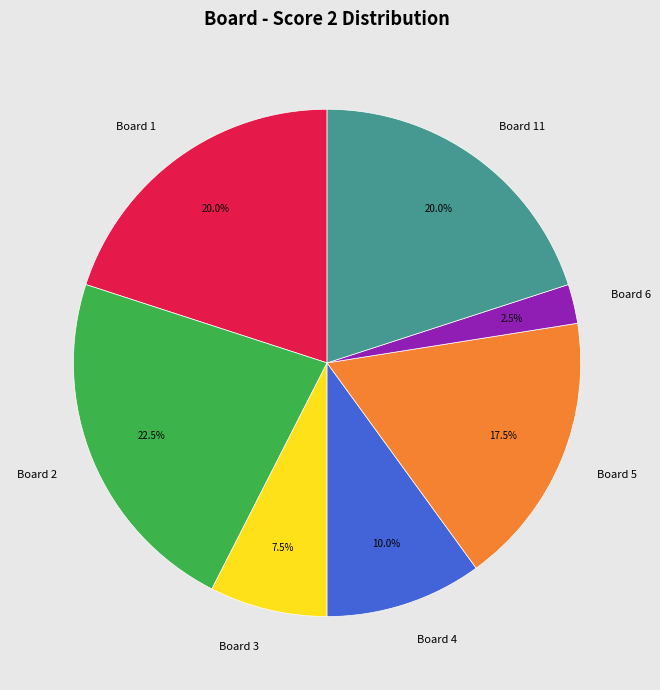

Count the number of slices in the pie.

7